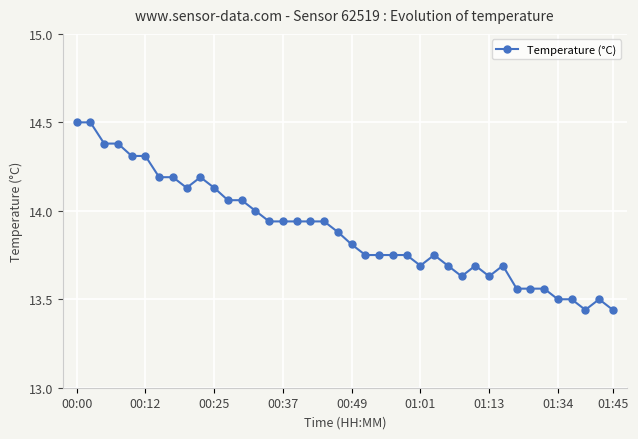

True or false: the data has more than 1 interior local peaks.

True